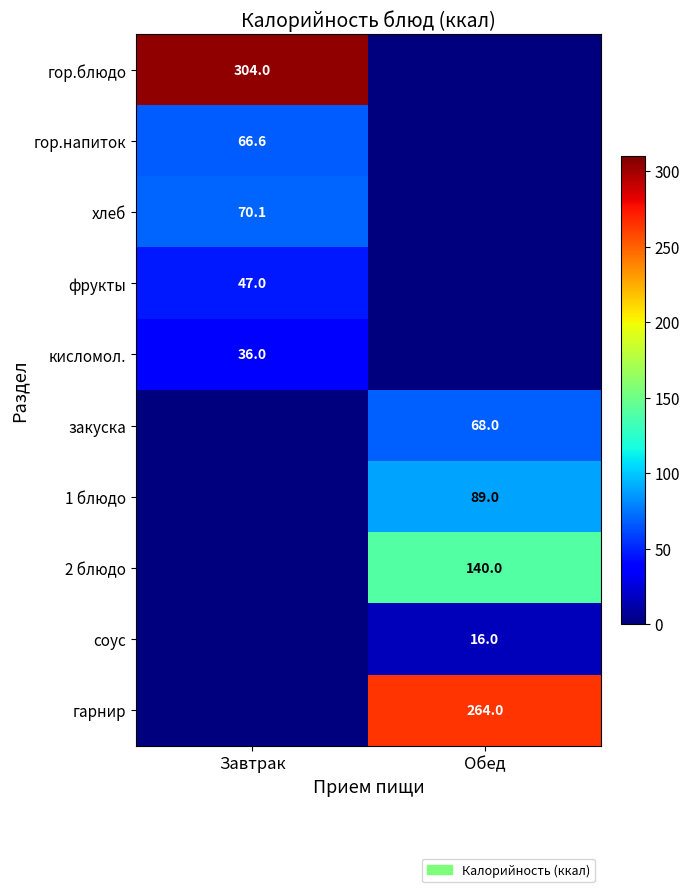

True or false: гор.блюдо has a value of 521.3 at Завтрак.

False